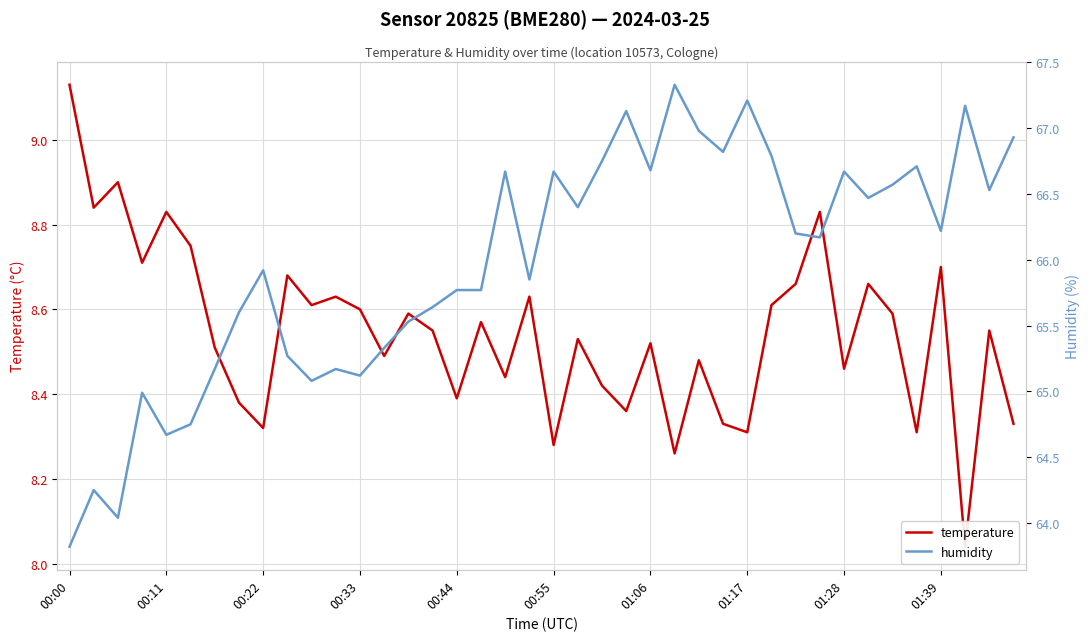

Is this an area chart (filled region under the line)?

No